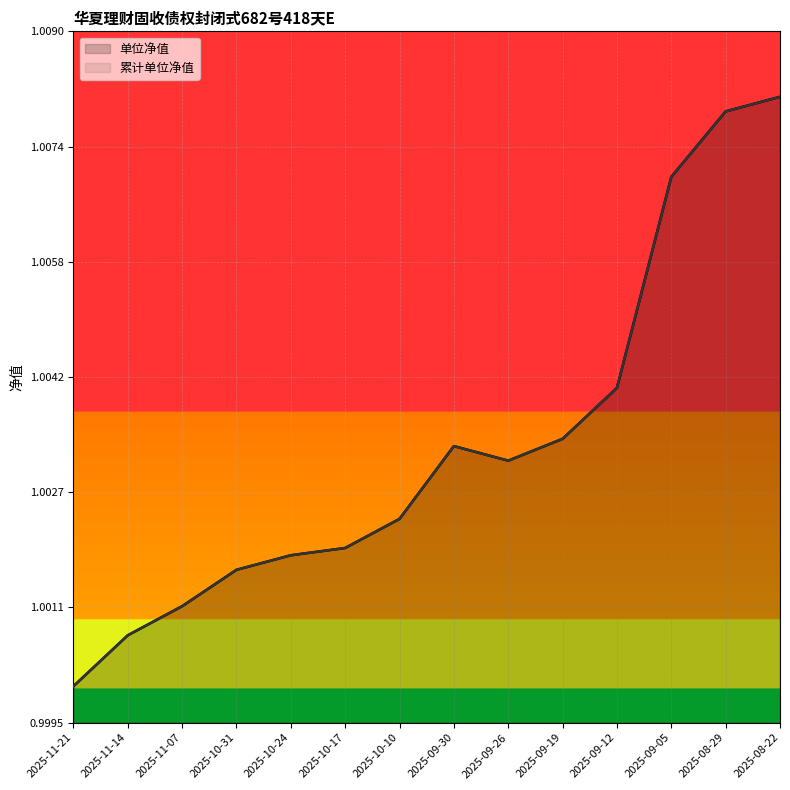

What is the greatest value displayed?

1.0